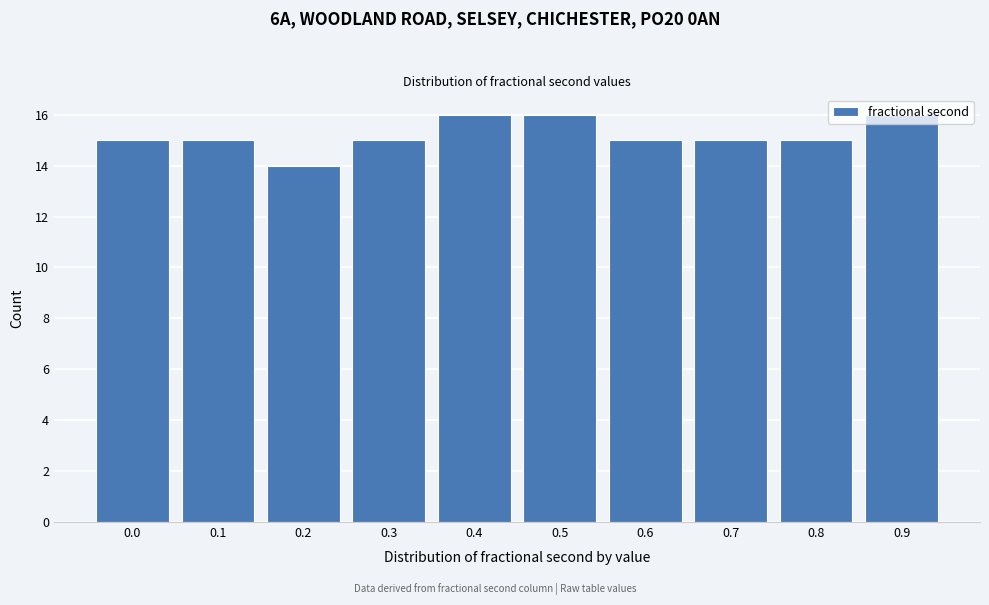

What is the average value?

15